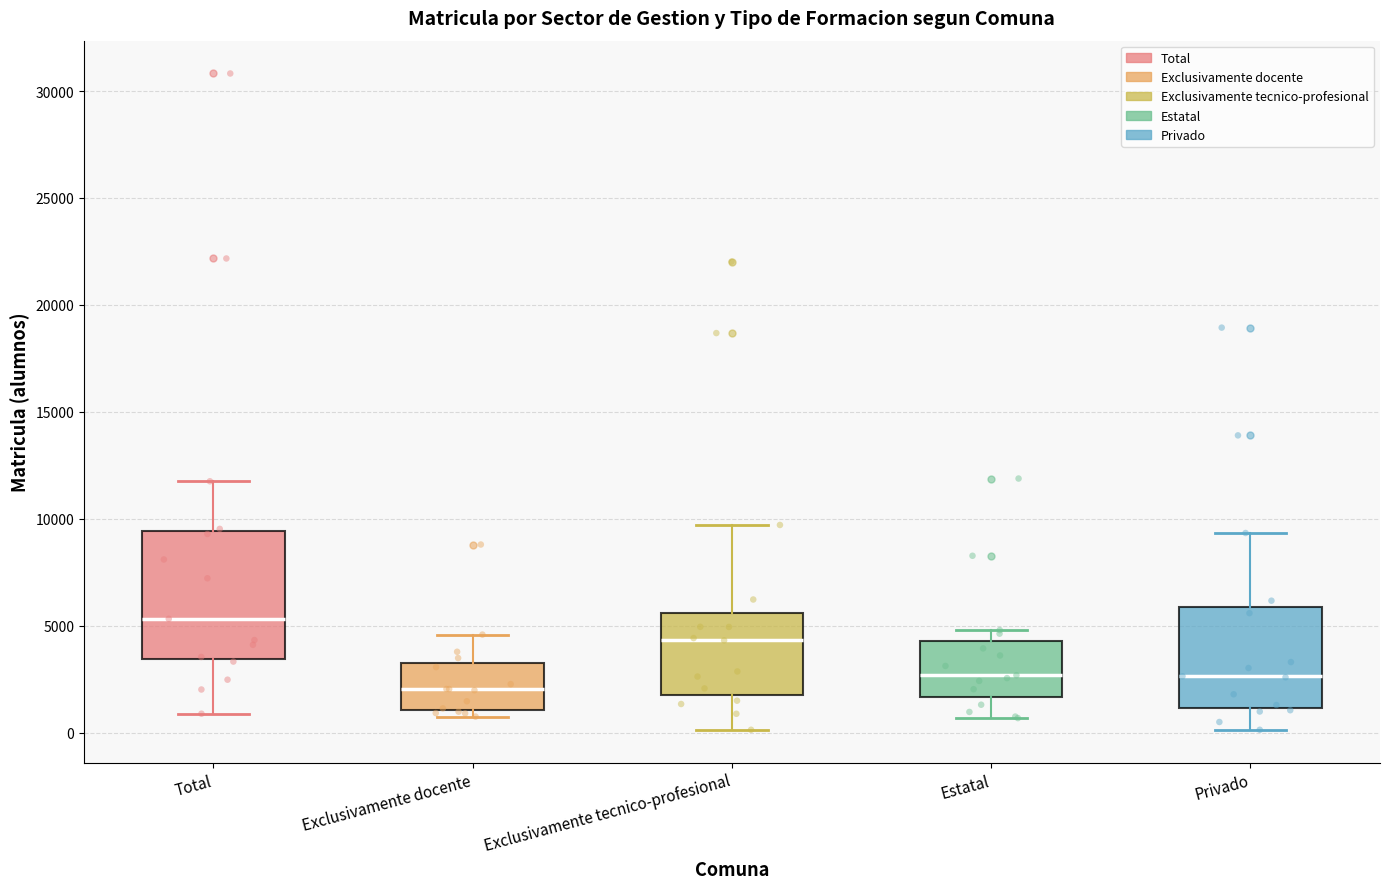

Which box is the tallest, from its lower edge to its upper edge?

Total